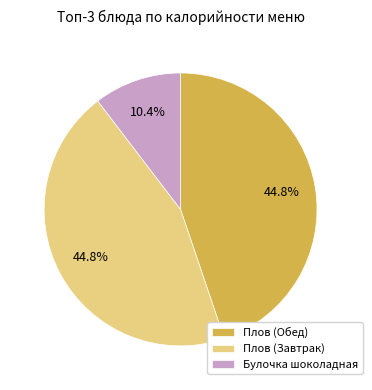

Count the number of slices in the pie.

3